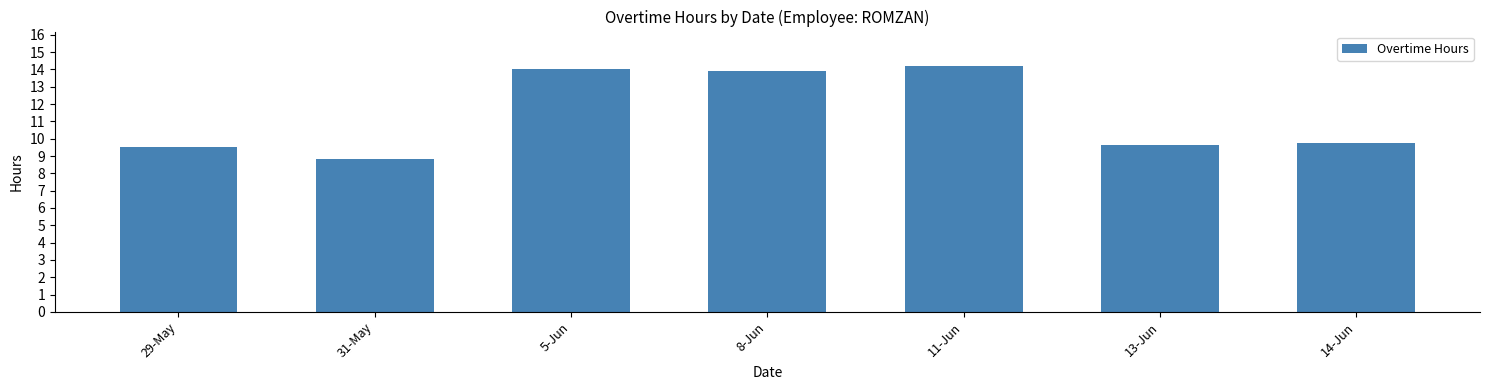

What is the ratio of the value at 8-Jun to the value at 11-Jun?

1.0